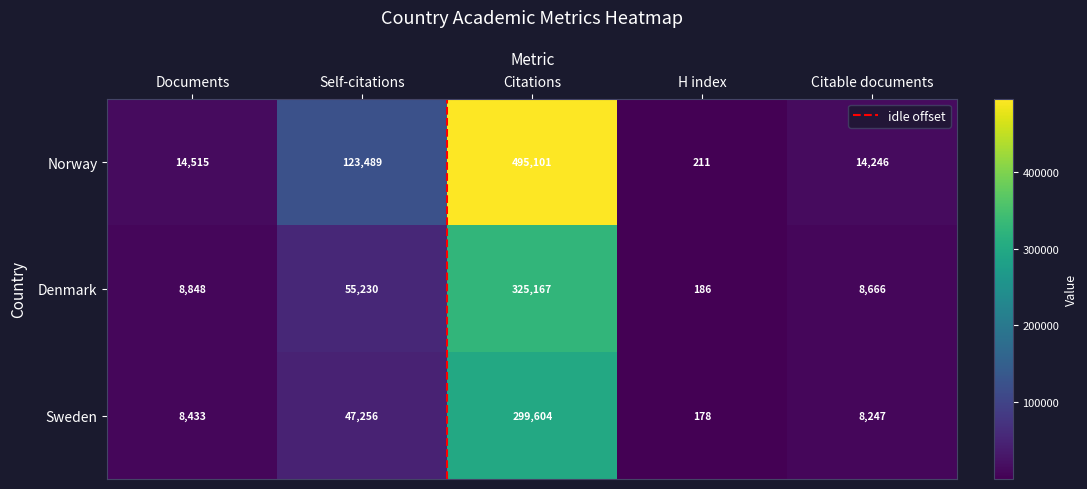

What is the total value across all series at Citations?

1119872